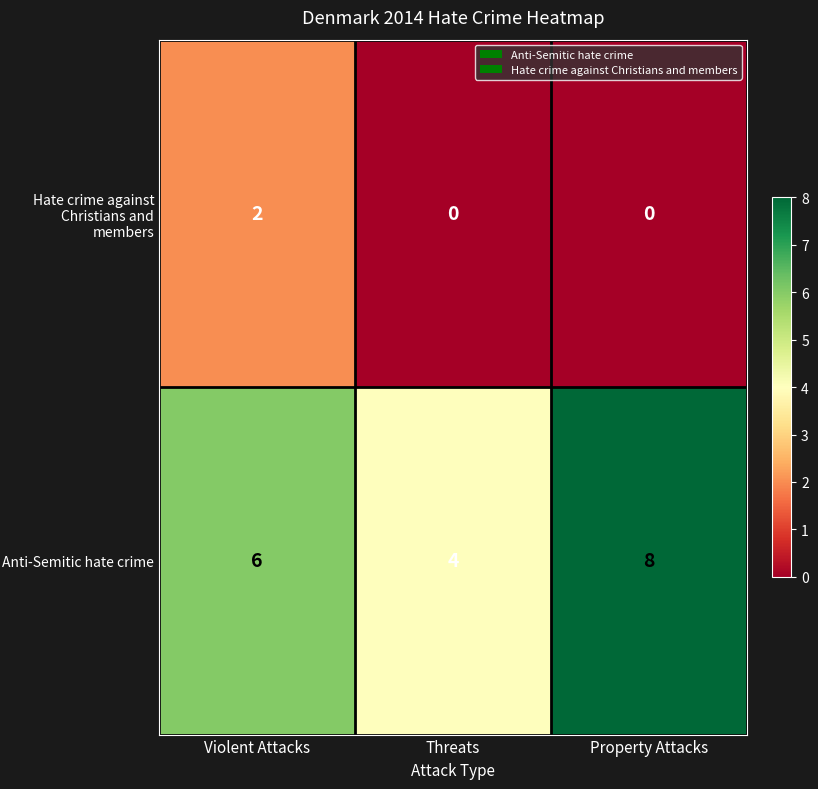

What is the difference between the highest and lowest values at Violent Attacks?

4